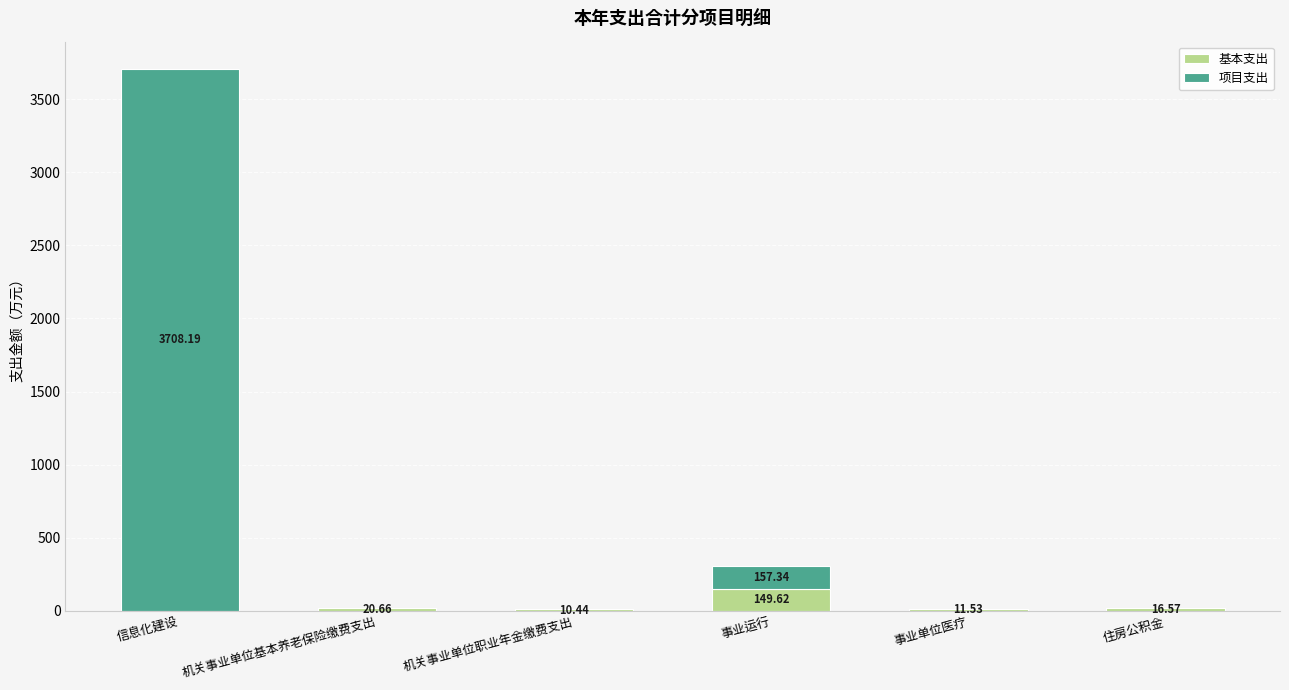

At which label does 基本支出 first exceed 16?

机关事业单位基本养老保险缴费支出